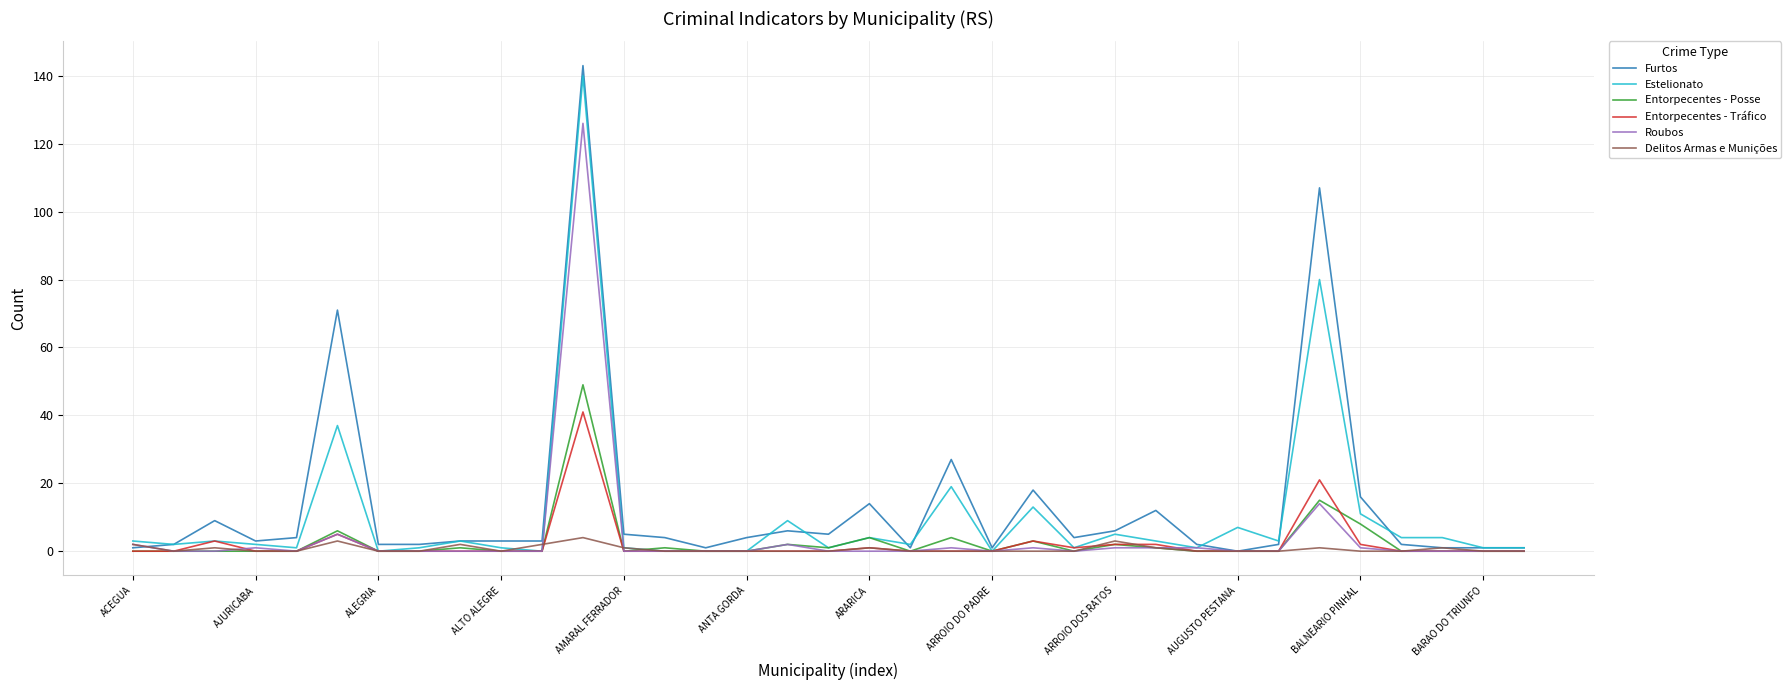

Which series has the widest spread of values?

Furtos